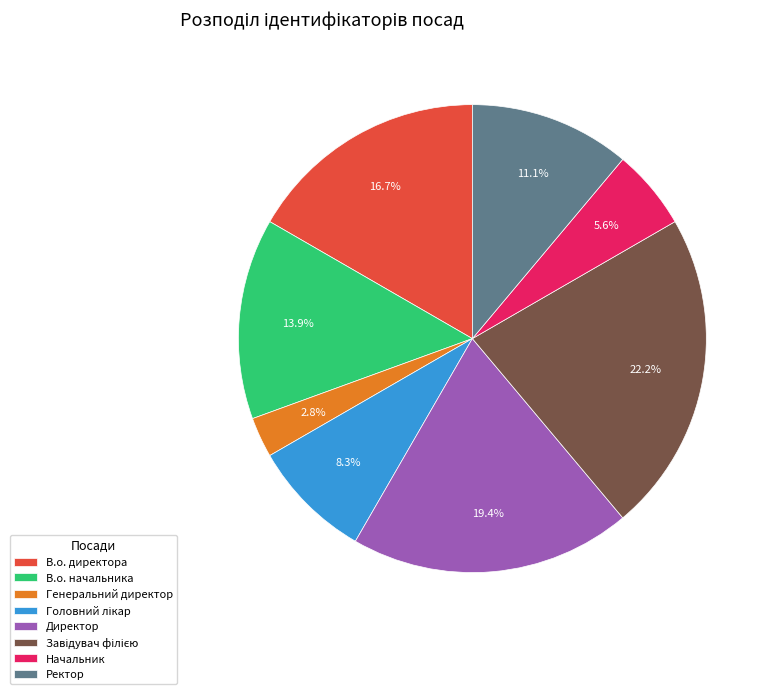

Which category has the smallest portion of the pie?

Генеральний директор